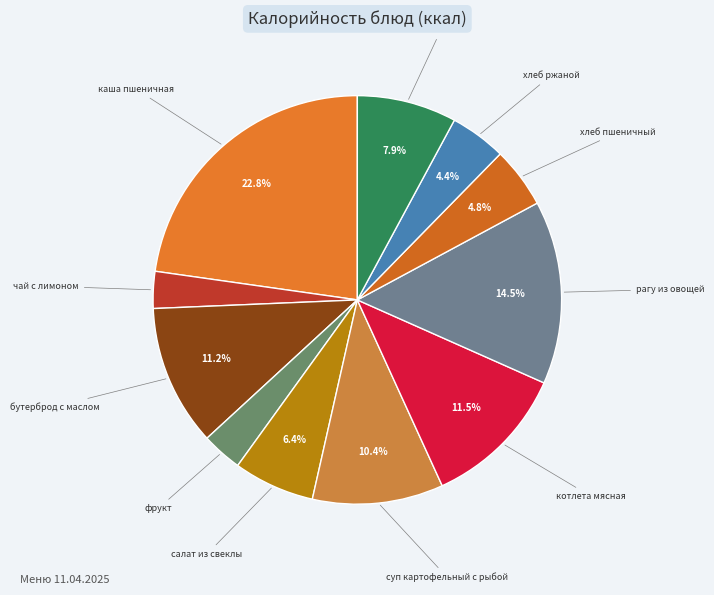

Does any single category account for the majority?

No